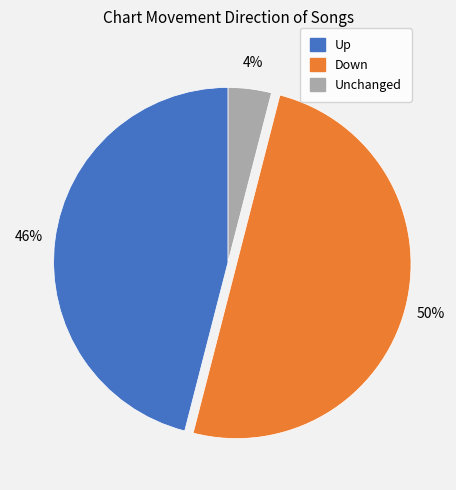

Between Unchanged and Up, which is larger?

Up